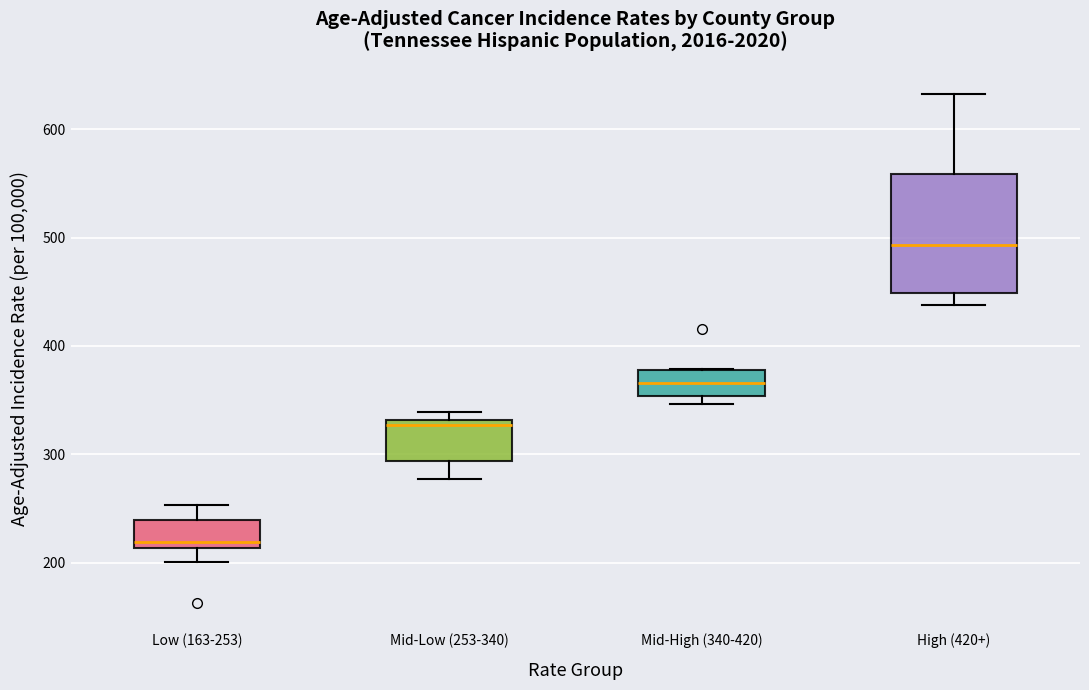

Comparing the boxes themselves (not the whiskers), which one is the tallest?

High (420+)